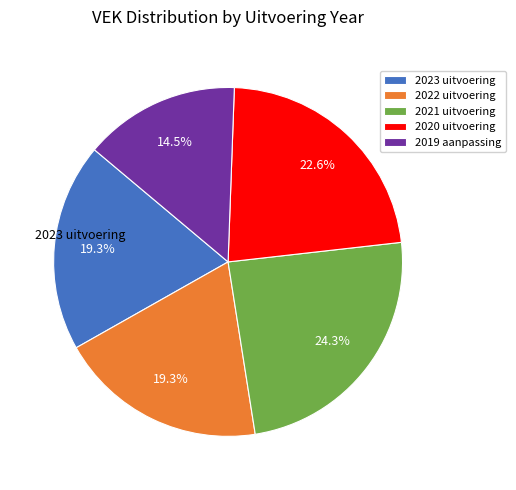

Which slice is the largest?

2021 uitvoering